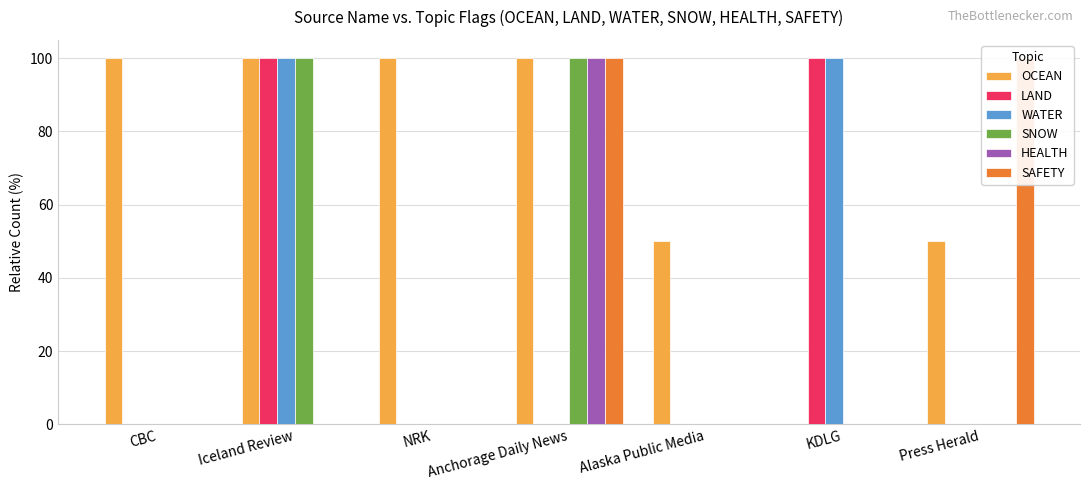

The value of HEALTH at Anchorage Daily News is 100. True or false?

True